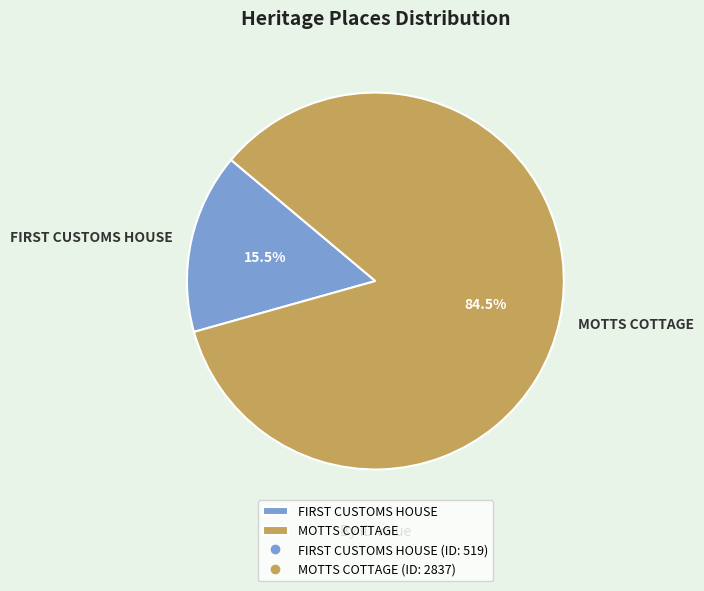

Rank the categories by value from lowest to highest.

FIRST CUSTOMS HOUSE, MOTTS COTTAGE